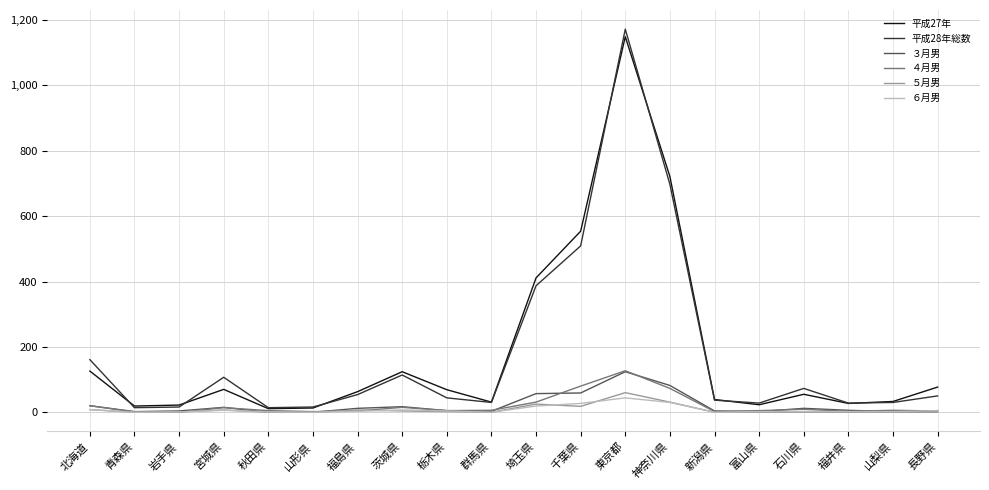

Is the value of 平成28年総数 at 青森県 greater than the value of ３月男 at 埼玉県?

No